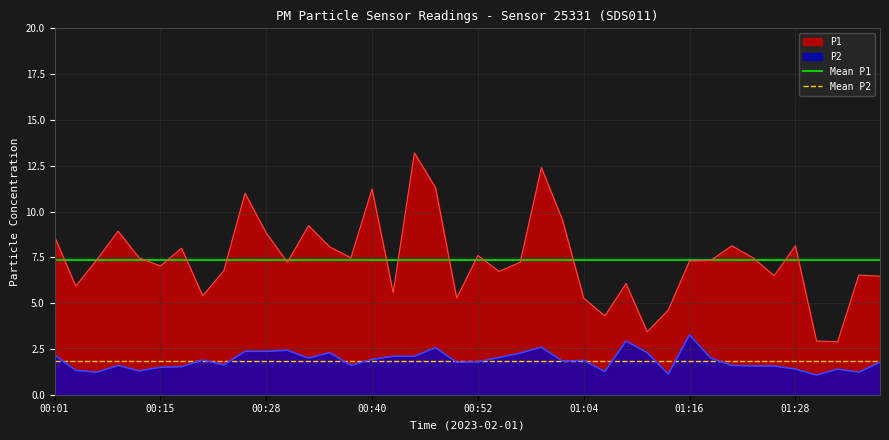

True or false: P1 and P2 cross at least once.

False